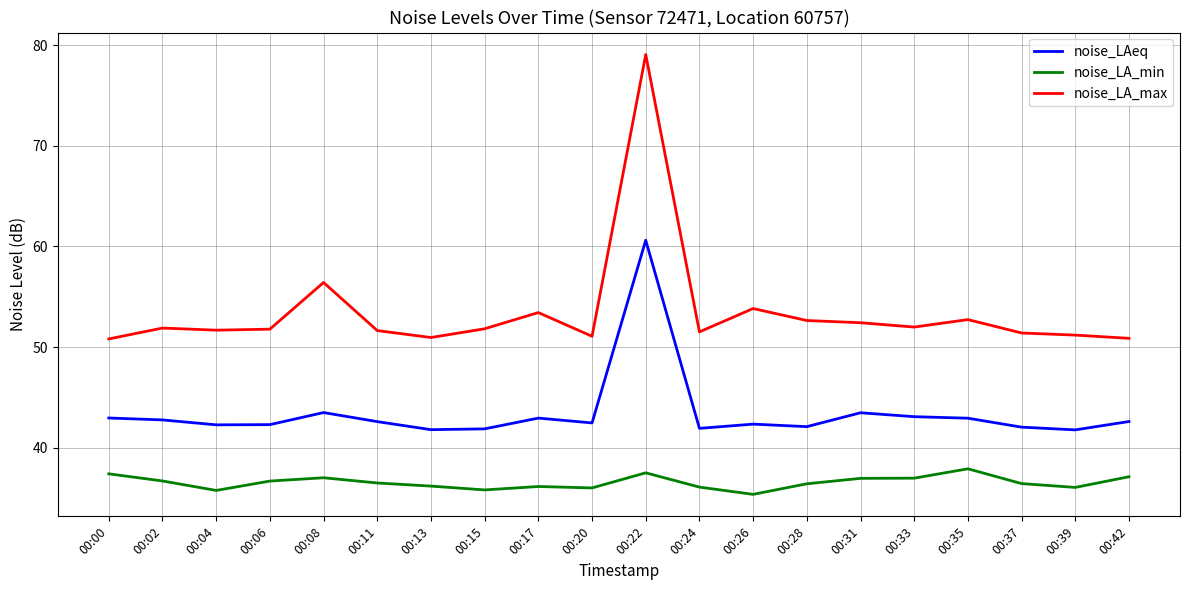

What is the difference between the second highest and minimum values in the noise_LA_max series?

5.6